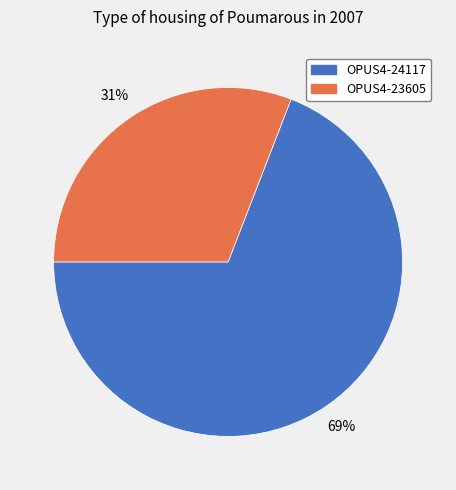

To the nearest percent, what is the difference between the largest and smallest slice percentages?

38%